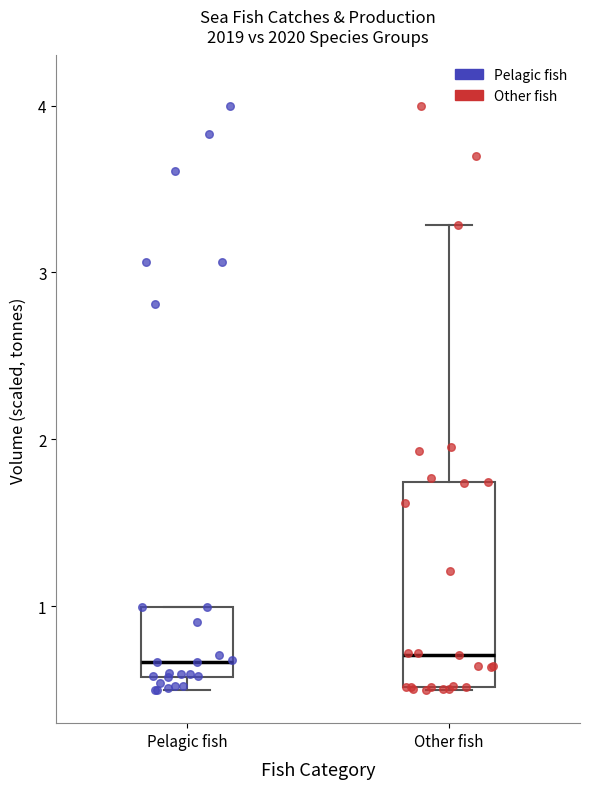

Where is the upper edge of the box for Pelagic fish on the y-axis? The values are not printed on the chart, so give them approximately, as read against the axis.

1.0